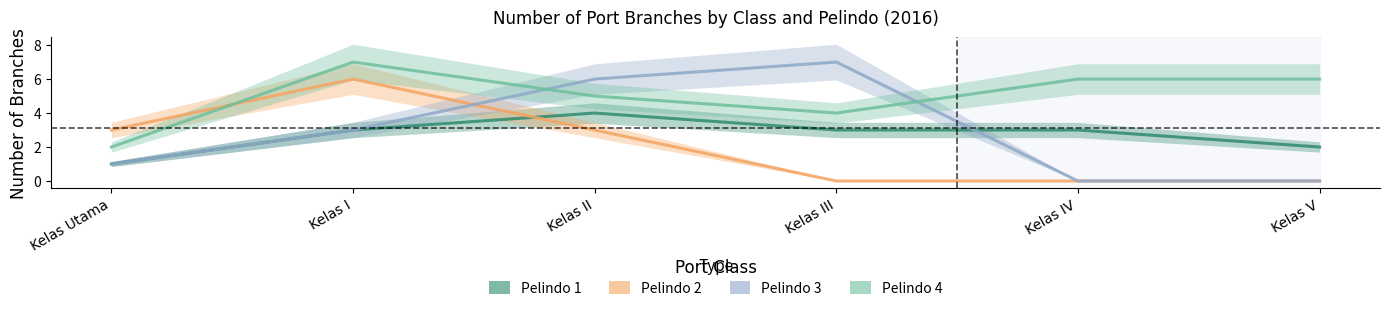

Which series has the largest total across all categories?

Pelindo 4